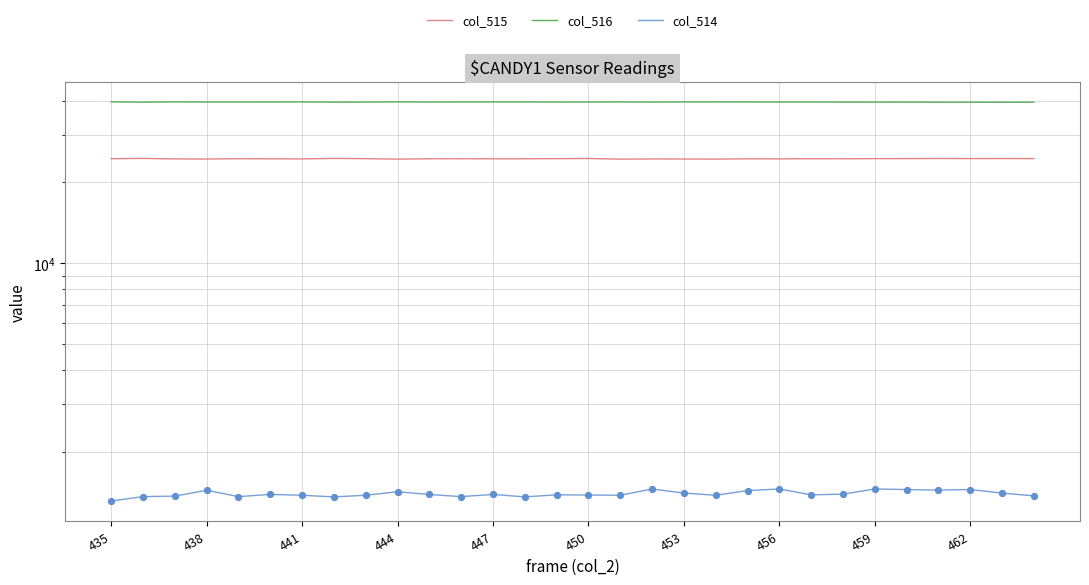

Is the value of col_514 at 14 greater than the value of col_515 at 456?

No